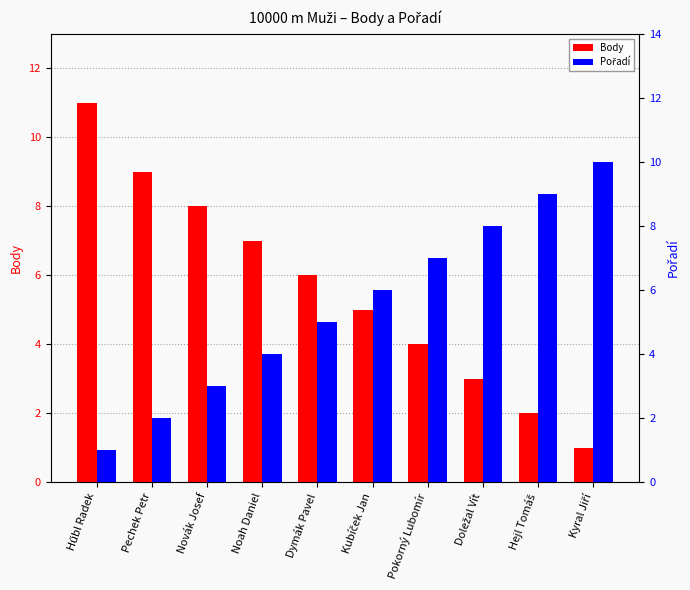

Which series changed the most between Pechek Petr and Pokorný Lubomír?

Body